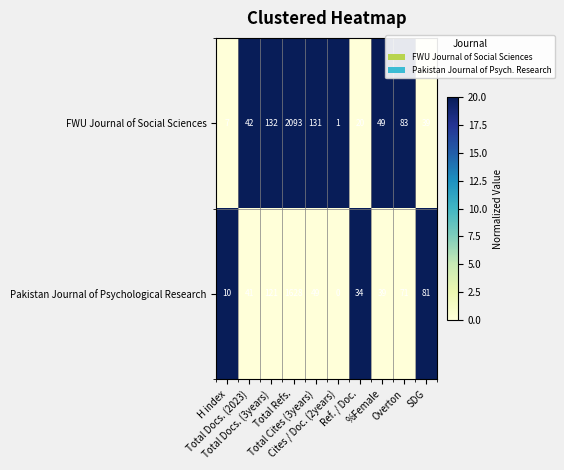

What is the maximum value for FWU Journal of Social Sciences?

2093